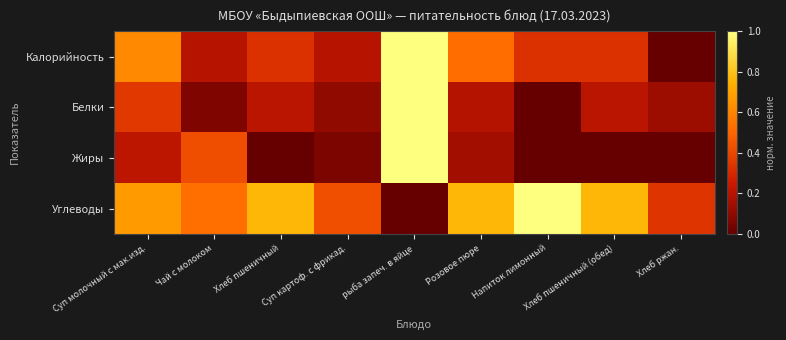

At which category is the sum across all series the highest?

рыба запеч. в яйце